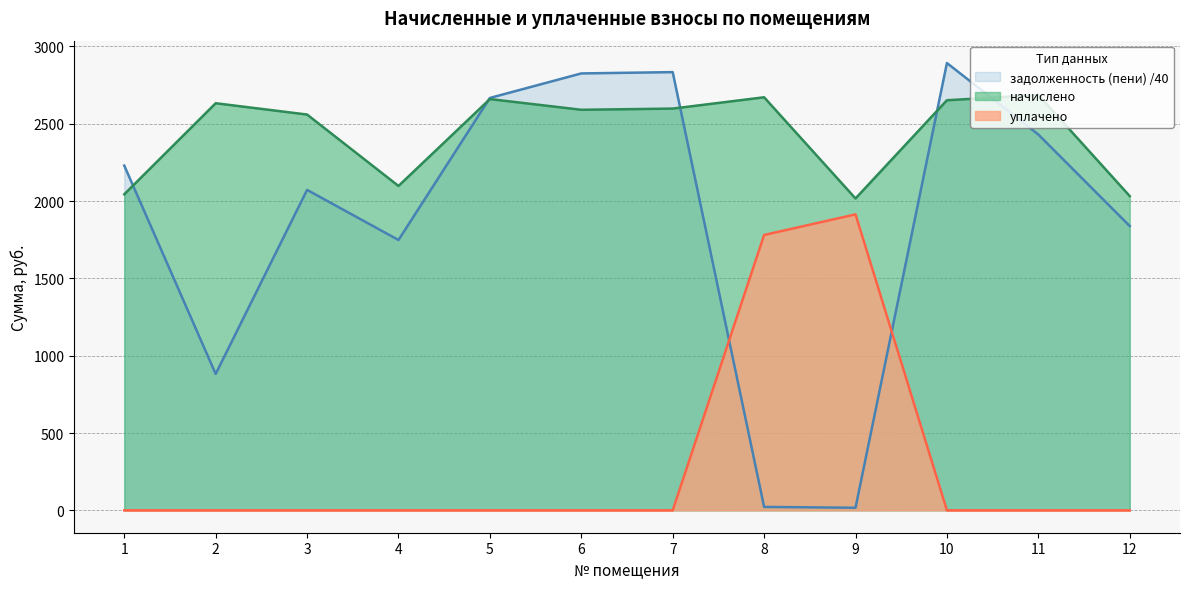

Which category has the highest value in the уплачено series?

9